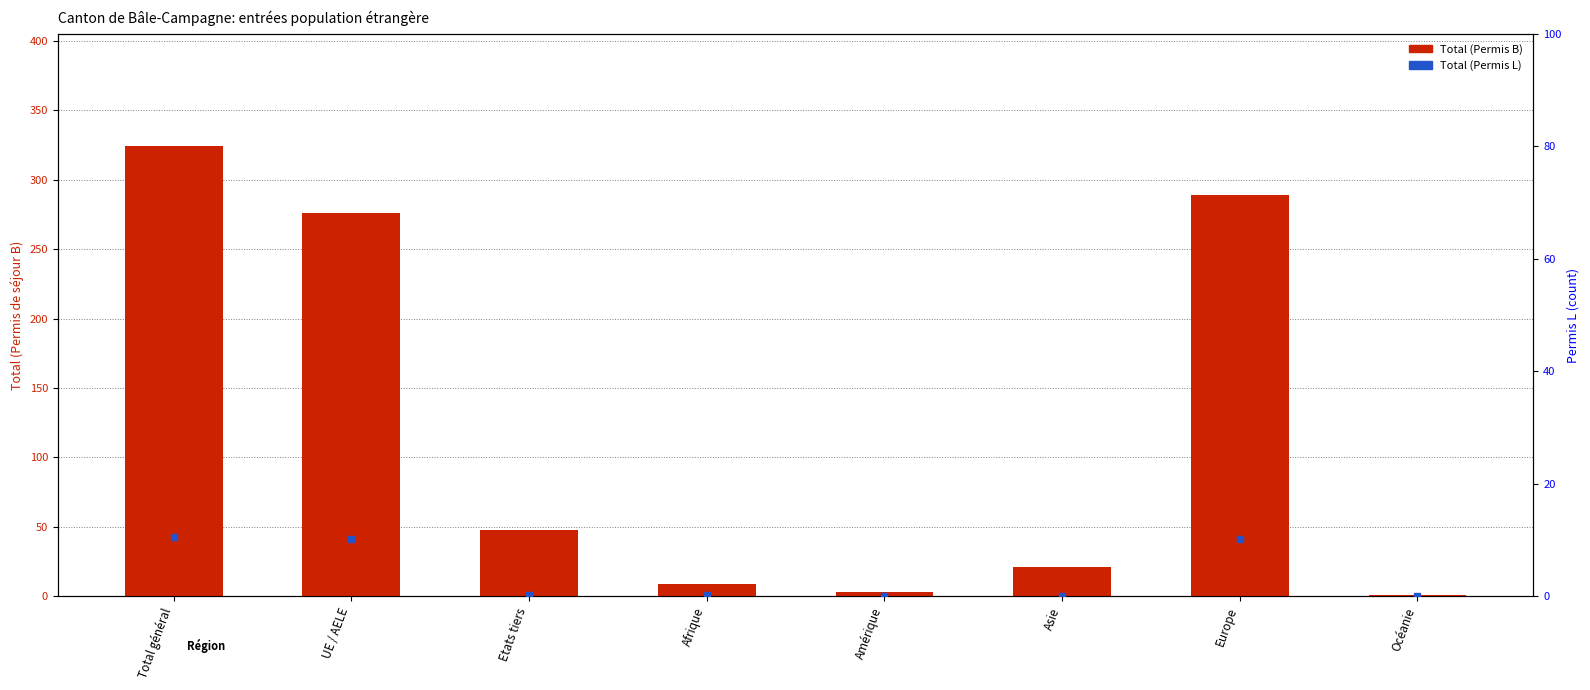

Does the chart contain stacked bars?

No